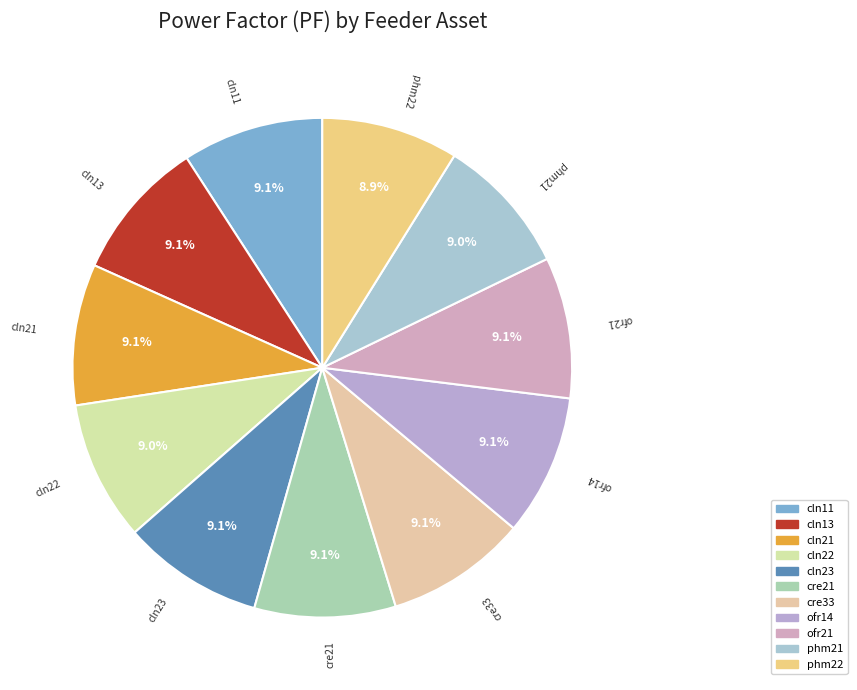

How many slices are in this pie chart?

11